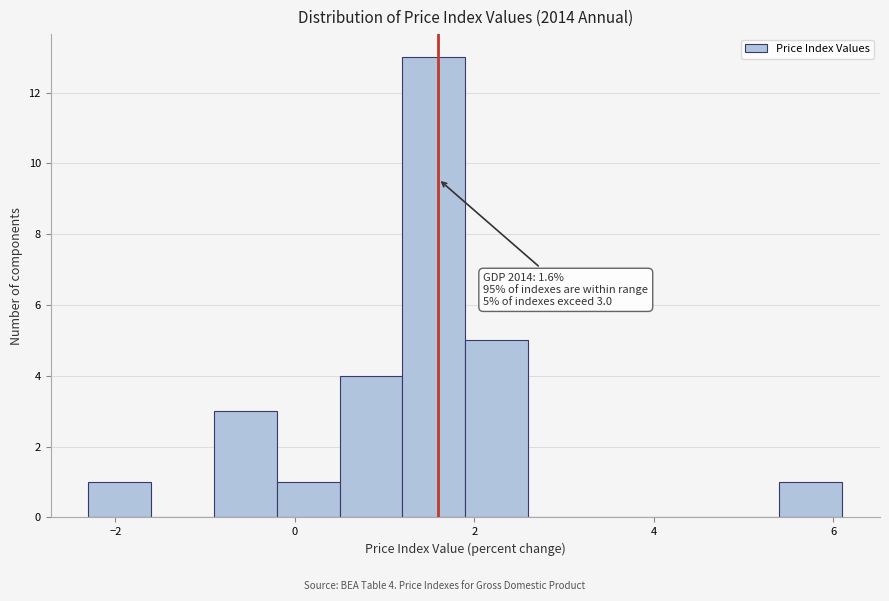

Around what value on the x-axis is the tallest bar? Give the approximate position of its centre, as read against the axis.

1.6